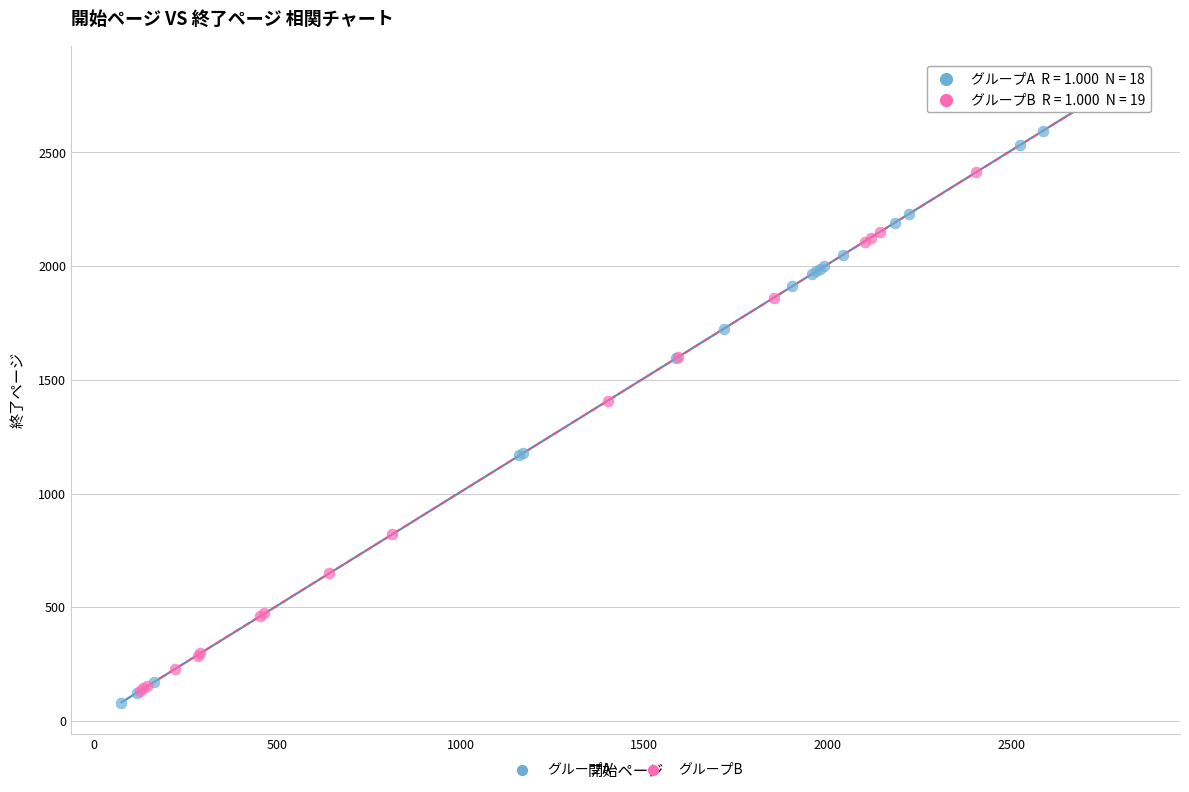

Which series contains the lowest Y value?

グループA